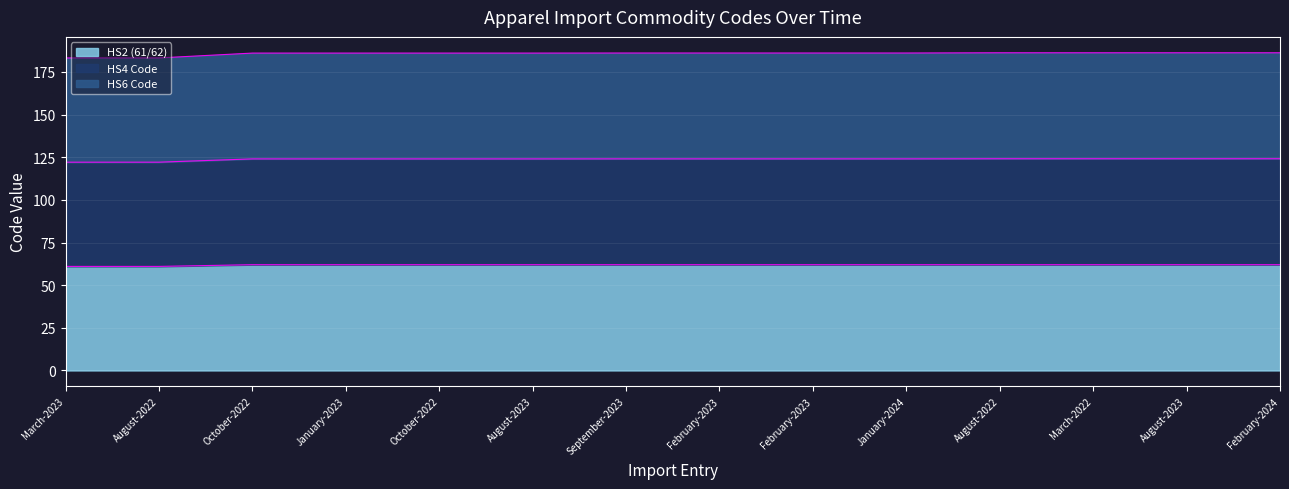

True or false: HS4 Code and HS6 Code intersect in this chart.

False